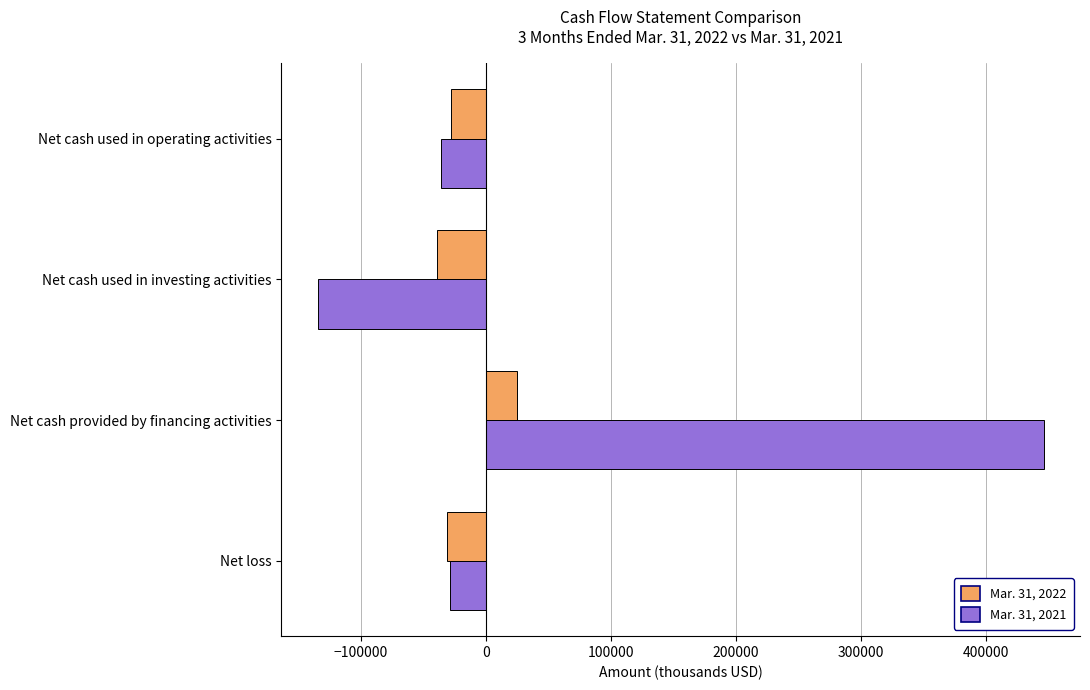

Which series has the largest range (max minus min)?

Mar. 31, 2021